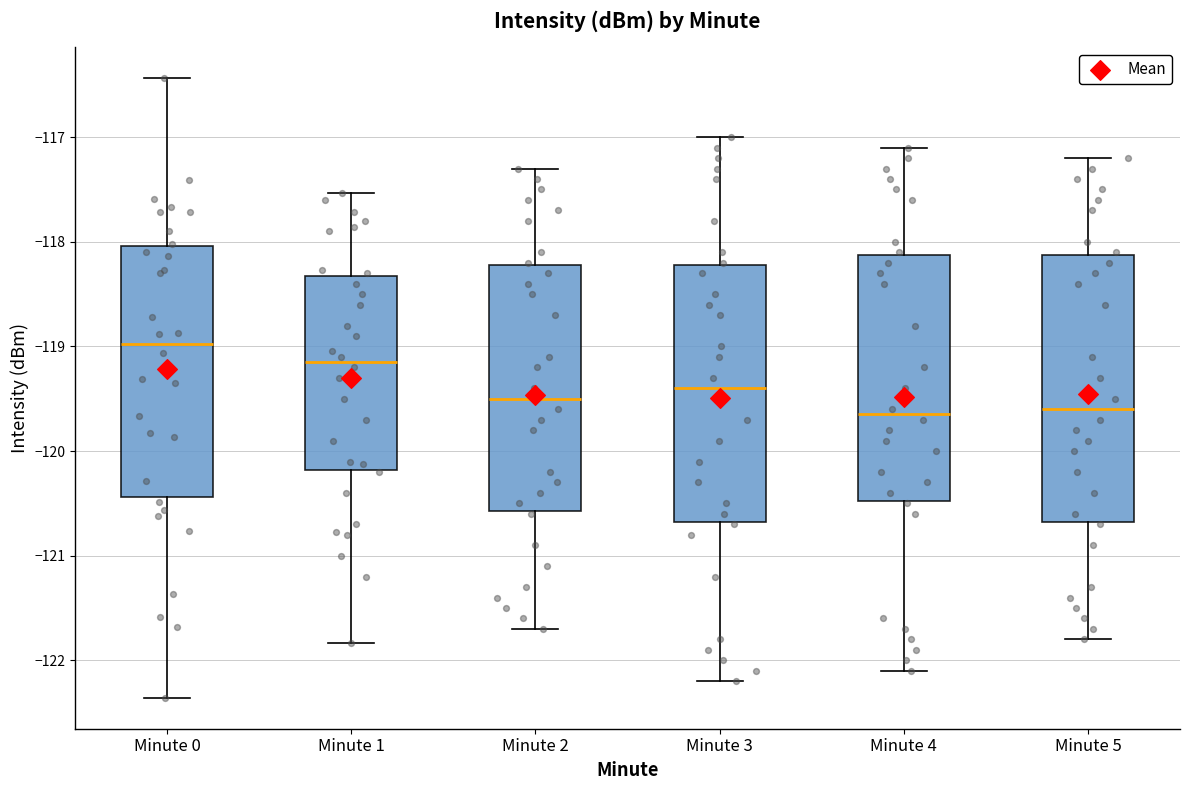

Reading left to right, read every box against the y-axis: the position of its median line, the range the box covers, and the ends of its whiskers. The values are not printed on the chart, so give them approximately, as read against the axis.

Minute 0: median -119.0, box -120.4 to -118.0, whiskers -122.4 to -116.4
Minute 1: median -119.1, box -120.2 to -118.3, whiskers -121.8 to -117.5
Minute 2: median -119.5, box -120.6 to -118.2, whiskers -121.7 to -117.3
Minute 3: median -119.4, box -120.7 to -118.2, whiskers -122.2 to -117.0
Minute 4: median -119.6, box -120.5 to -118.1, whiskers -122.1 to -117.1
Minute 5: median -119.6, box -120.7 to -118.1, whiskers -121.8 to -117.2